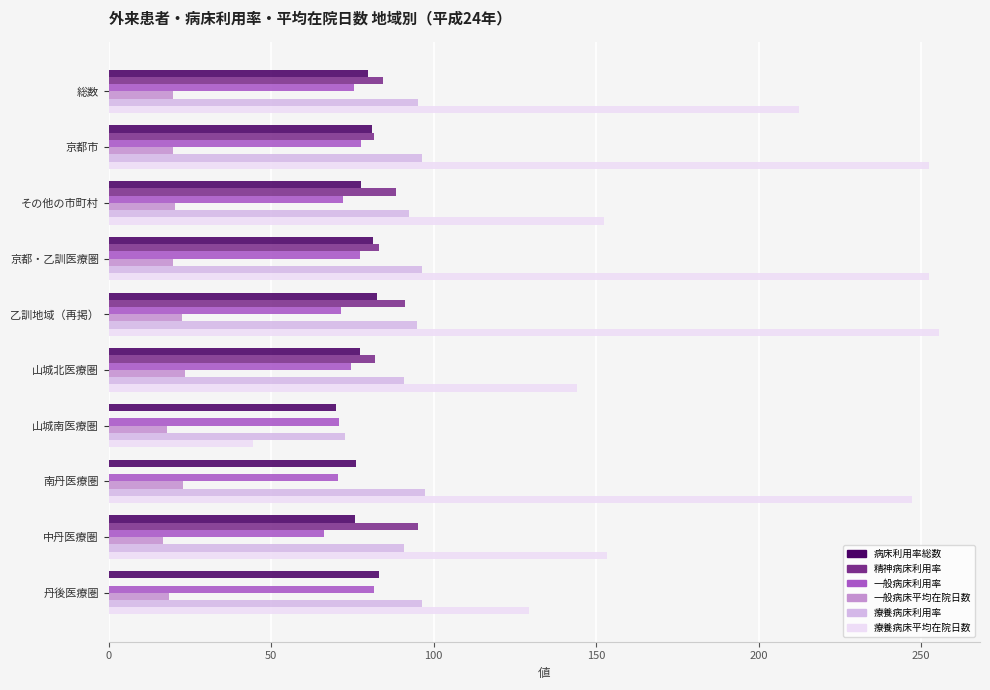

Is the value of 療養病床平均在院日数 at 山城南医療圏 greater than the value of 一般病床利用率 at 山城南医療圏?

No